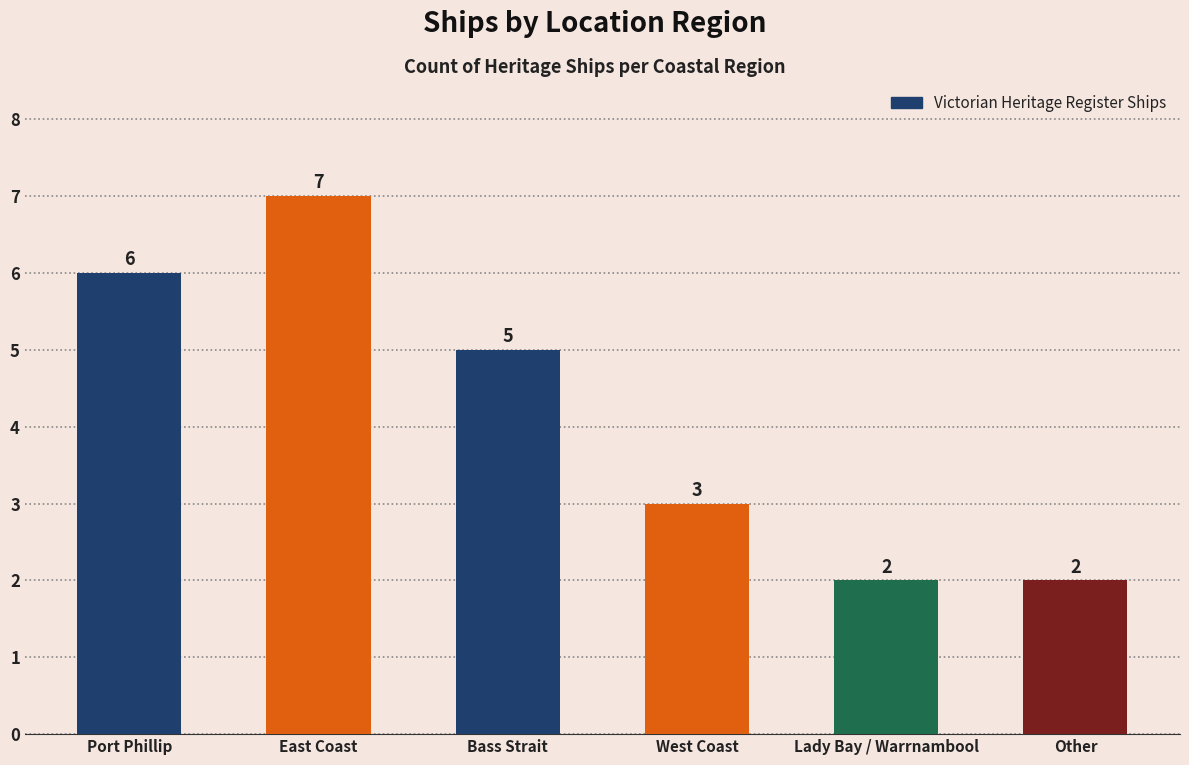

Count the number of categories in the chart.

6